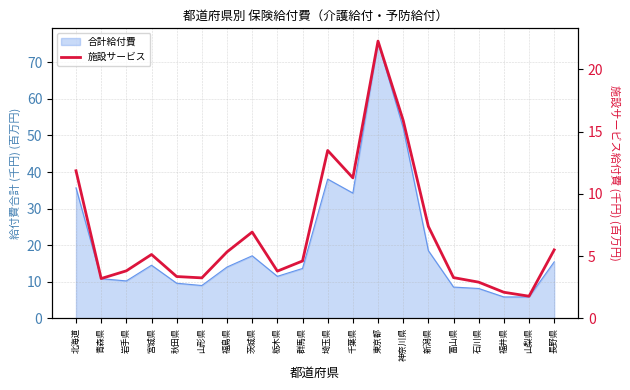

Reading left to right, list all the values displayed in this chart.

北海道=11.9	青森県=3.2	岩手県=3.8	宮城県=5.1	秋田県=3.4	山形県=3.2	福島県=5.3	茨城県=6.9	栃木県=3.8	群馬県=4.6	埼玉県=13.5	千葉県=11.3	東京都=22.3	神奈川県=15.9	新潟県=7.4	富山県=3.3	石川県=2.9	福井県=2.1	山梨県=1.8	長野県=5.5